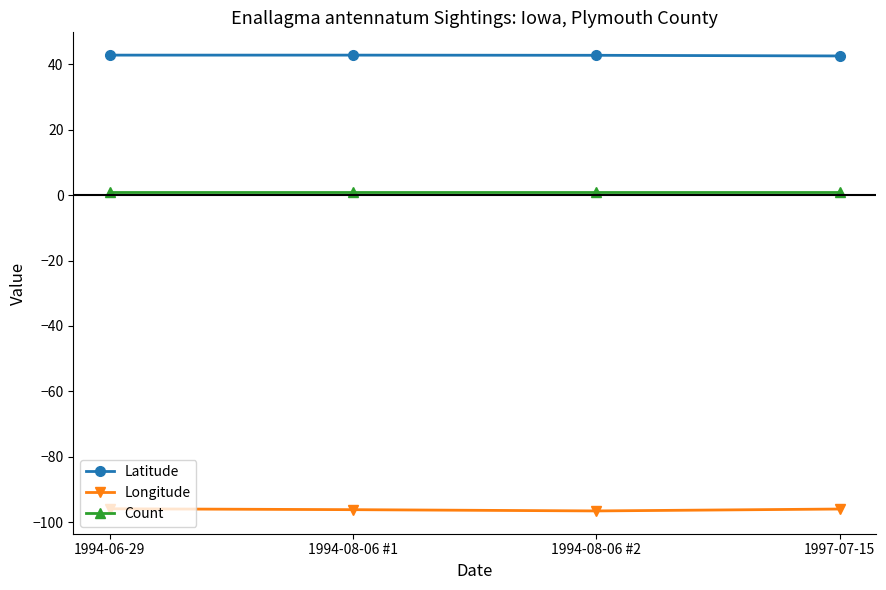

Is it true that Longitude equals -61.3 at 1994-08-06 #2?

False